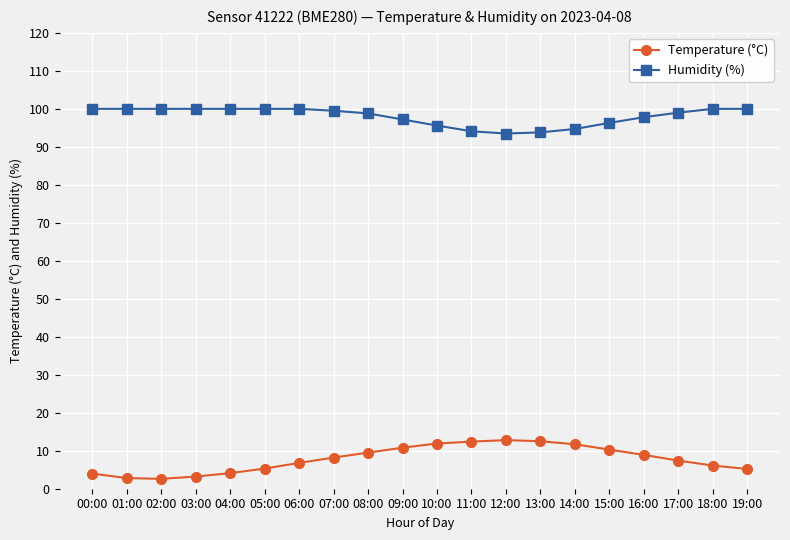

True or false: Temperature (°C) has more than 0 points higher than both neighbors.

True